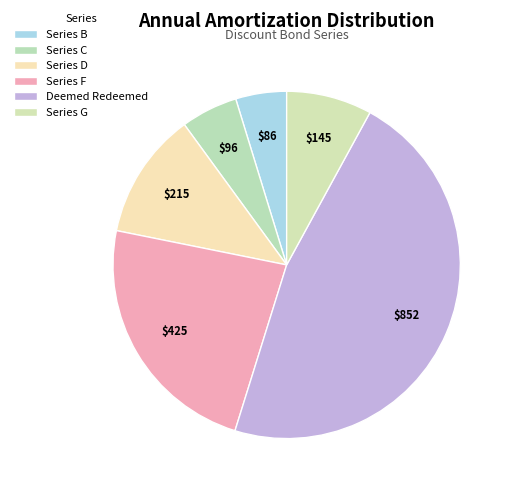

To the nearest percent, what is the difference between the largest and smallest slice percentages?

42%